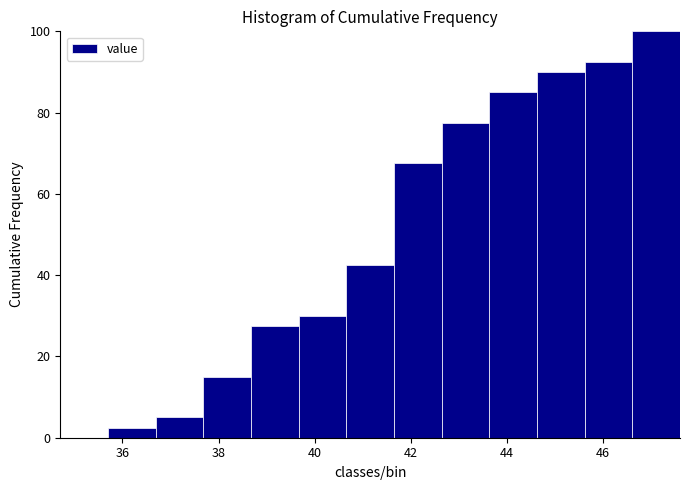

Reading left to right, list every bar in this chart as the range it spans on the x-axis followed by its height. Neither the bar edges nor the heights are printed on the chart, so give them approximately, as read against the axes.

35.8 to 36.6: 2
36.6 to 37.6: 6
37.6 to 38.6: 16
38.6 to 39.6: 28
39.6 to 40.6: 30
40.6 to 41.6: 42
41.6 to 42.6: 68
42.6 to 43.6: 78
43.6 to 44.6: 86
44.6 to 45.6: 90
45.6 to 46.6: 92
46.6 to 47.6: 100